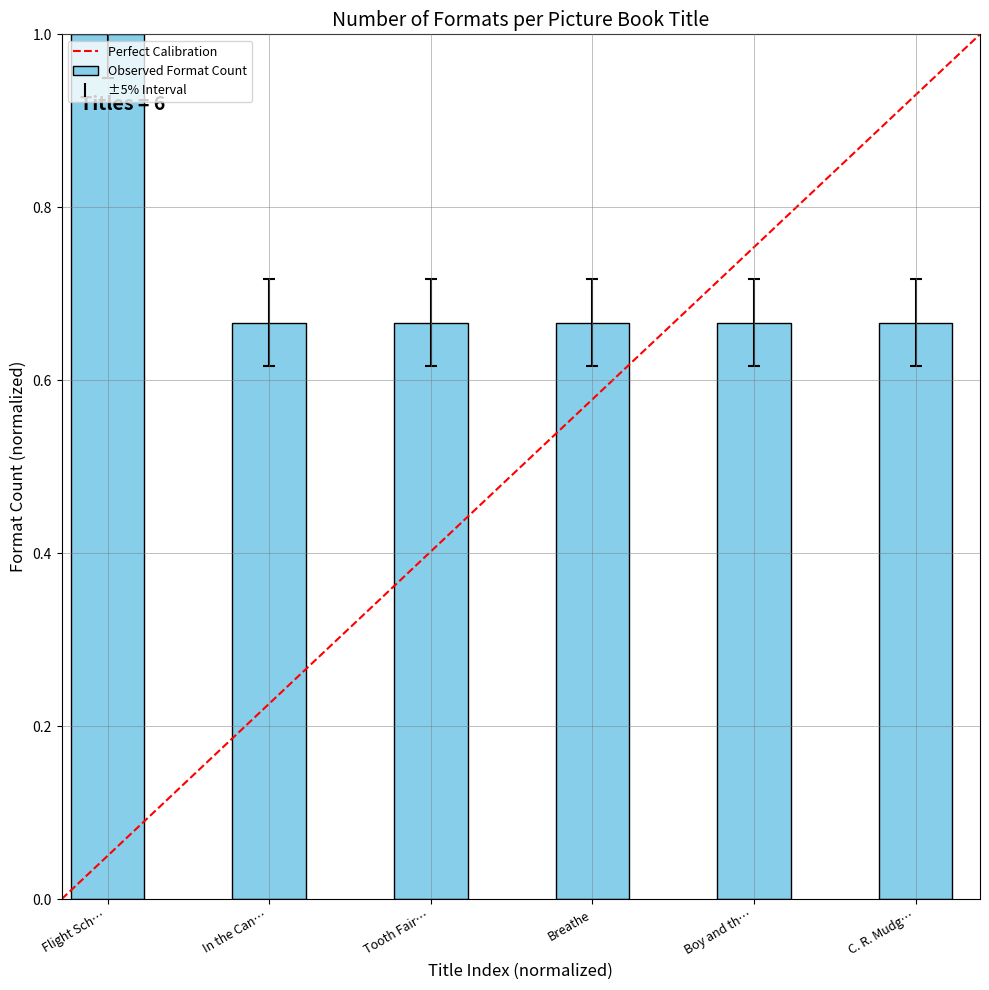

What is the maximum value shown in the chart?

1.0